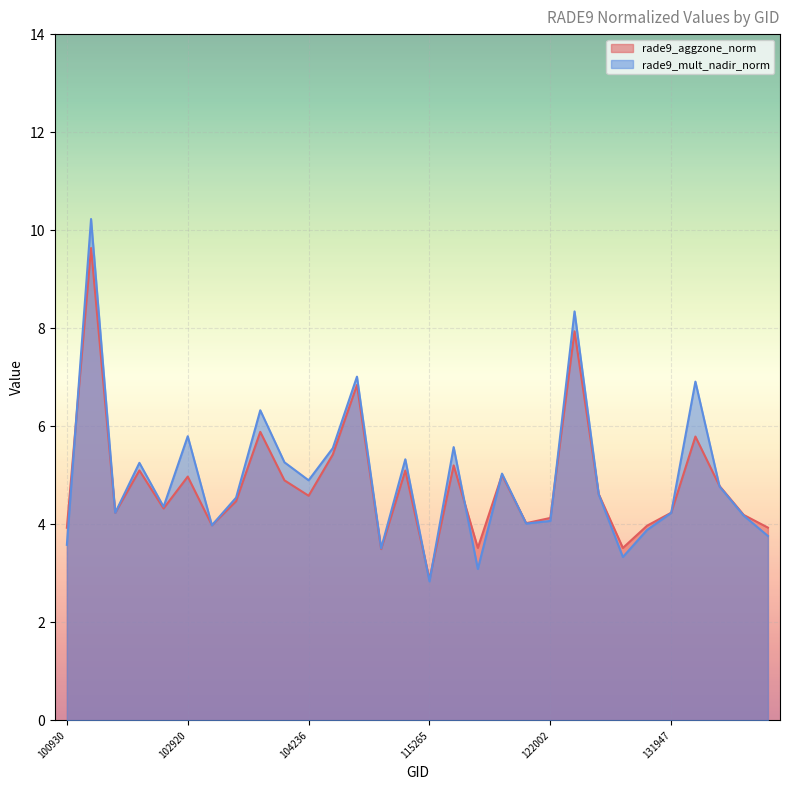

What is the sum of all rade9_mult_nadir_norm values?

148.5